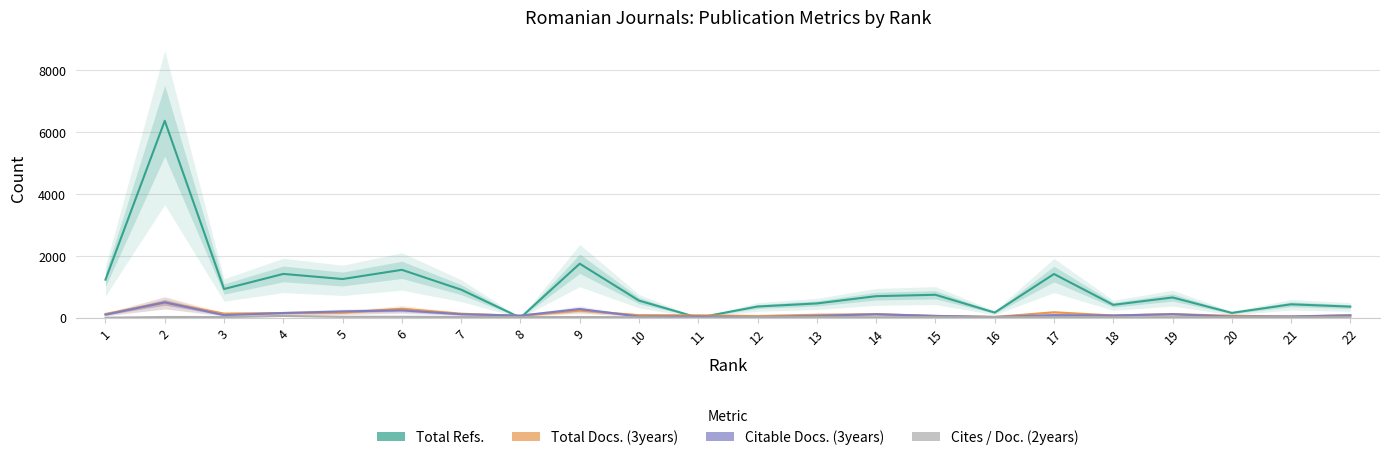

Which series ends up on top after the final intersection of Citable Docs. (3years) and Cites / Doc. (2years)?

Citable Docs. (3years)